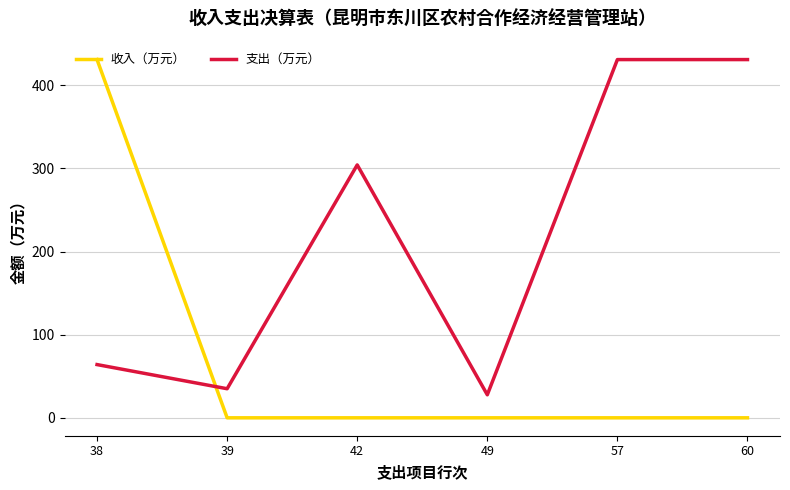

True or false: 支出（万元） has more than 0 points higher than both neighbors.

True